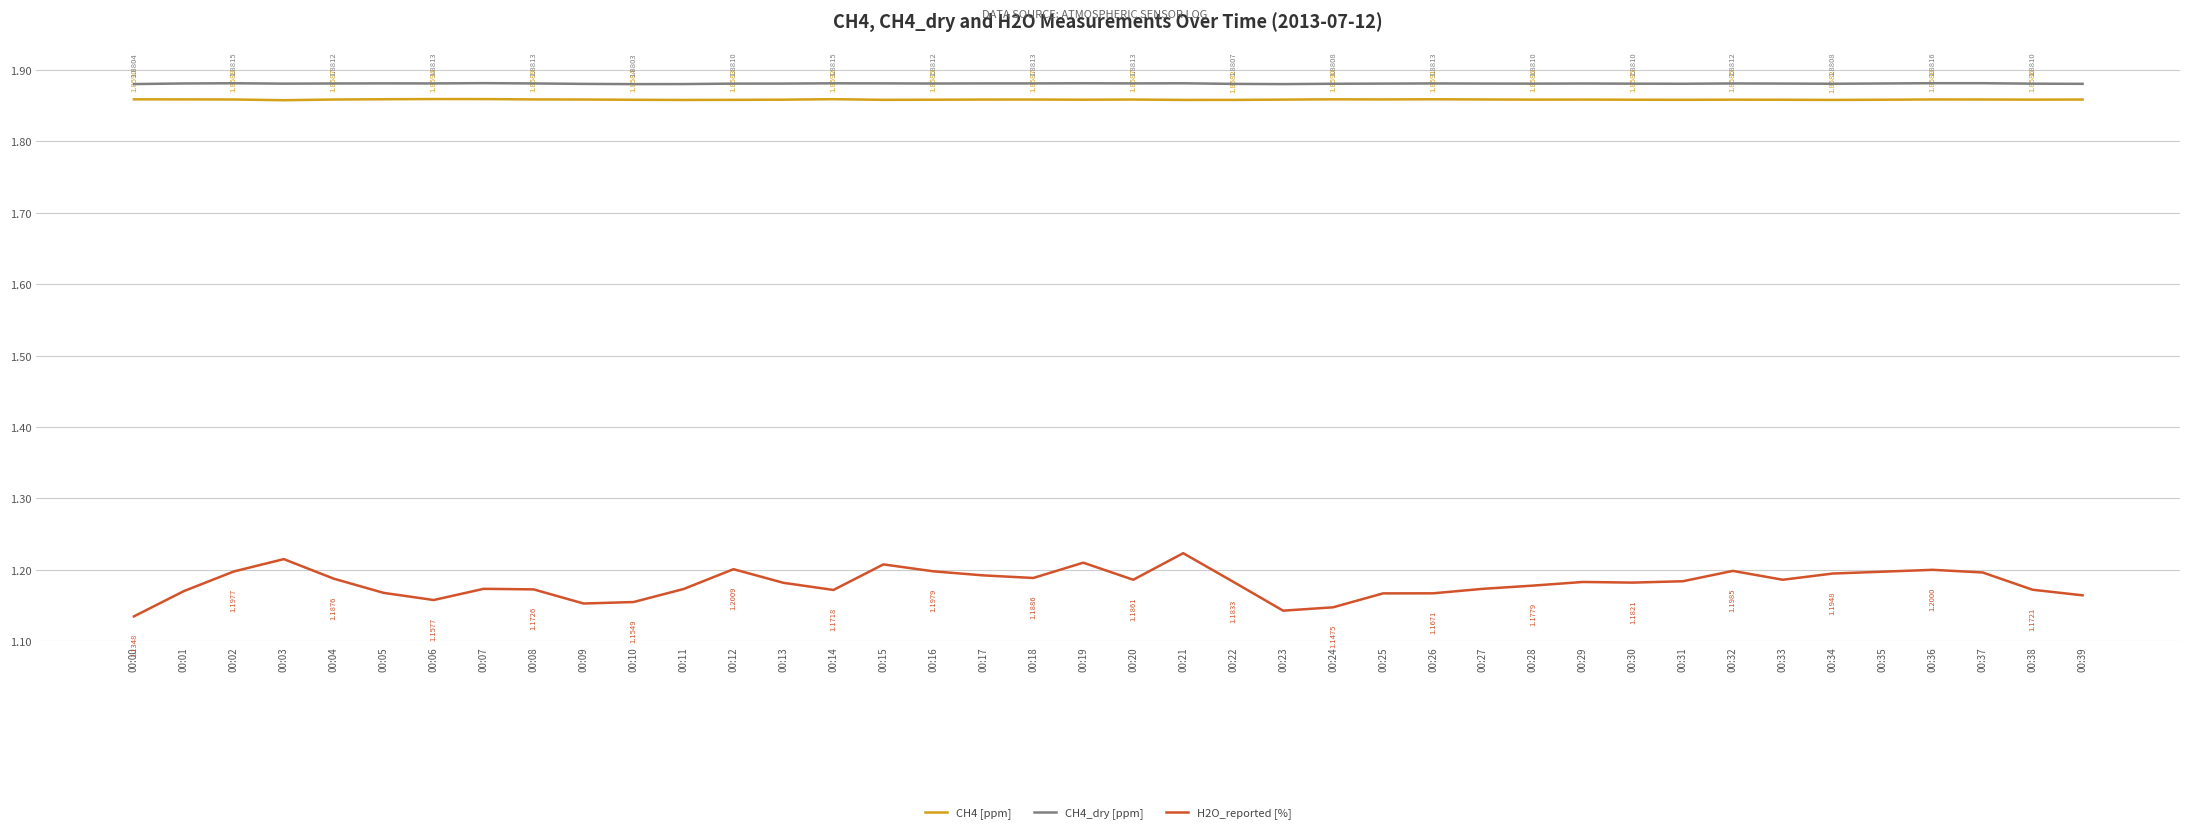

True or false: CH4 [ppm] and CH4_dry [ppm] cross at least once.

False